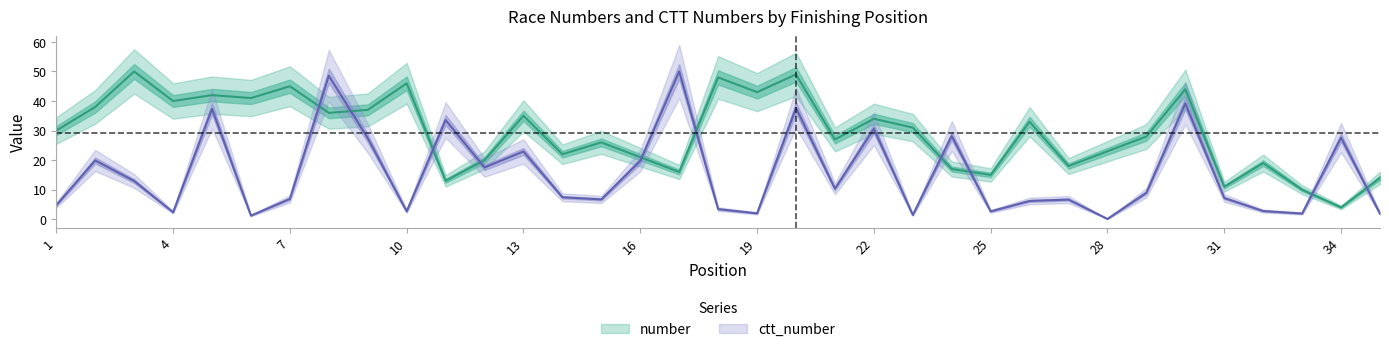

Which series has the widest spread of values?

ctt_number